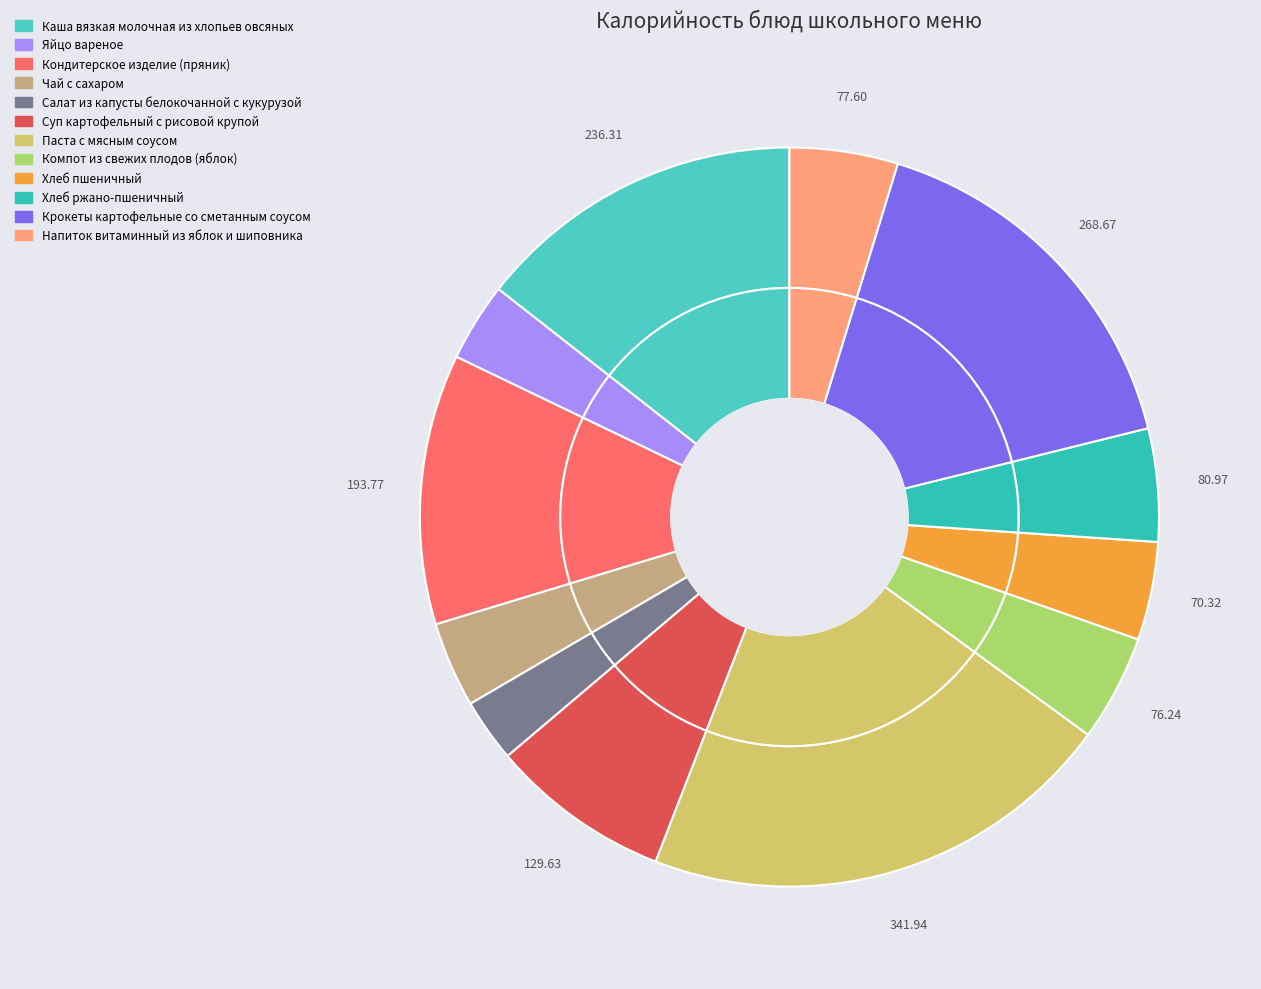

What percentage do Кондитерское изделие (пряник) and Каша вязкая молочная из хлопьев овсяных together represent?

26.3%